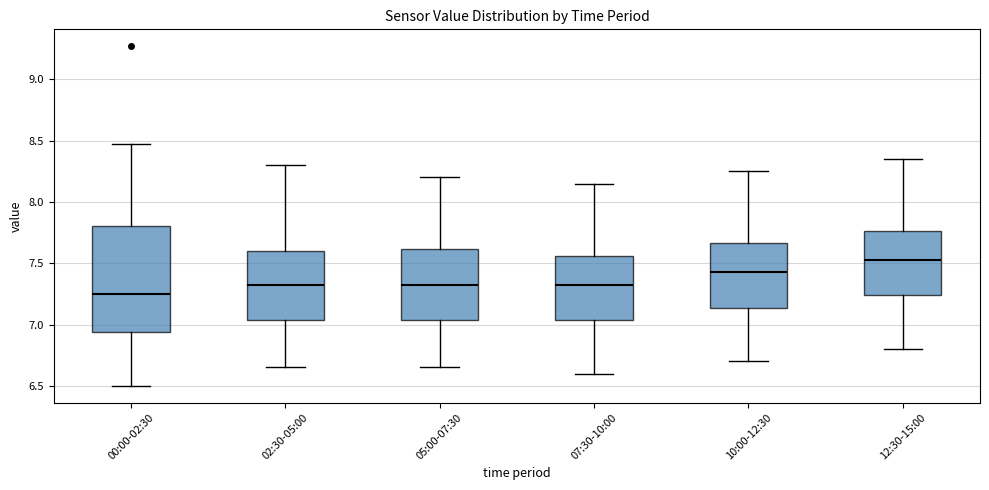

Reading left to right, read every box against the y-axis: the position of its median line, the range the box covers, and the ends of its whiskers. The values are not printed on the chart, so give them approximately, as read against the axis.

00:00-02:30: median 7.25, box 6.95 to 7.80, whiskers 6.50 to 8.45
02:30-05:00: median 7.35, box 7.05 to 7.60, whiskers 6.65 to 8.30
05:00-07:30: median 7.35, box 7.05 to 7.60, whiskers 6.65 to 8.20
07:30-10:00: median 7.35, box 7.05 to 7.55, whiskers 6.60 to 8.15
10:00-12:30: median 7.45, box 7.15 to 7.65, whiskers 6.70 to 8.25
12:30-15:00: median 7.55, box 7.25 to 7.75, whiskers 6.80 to 8.35